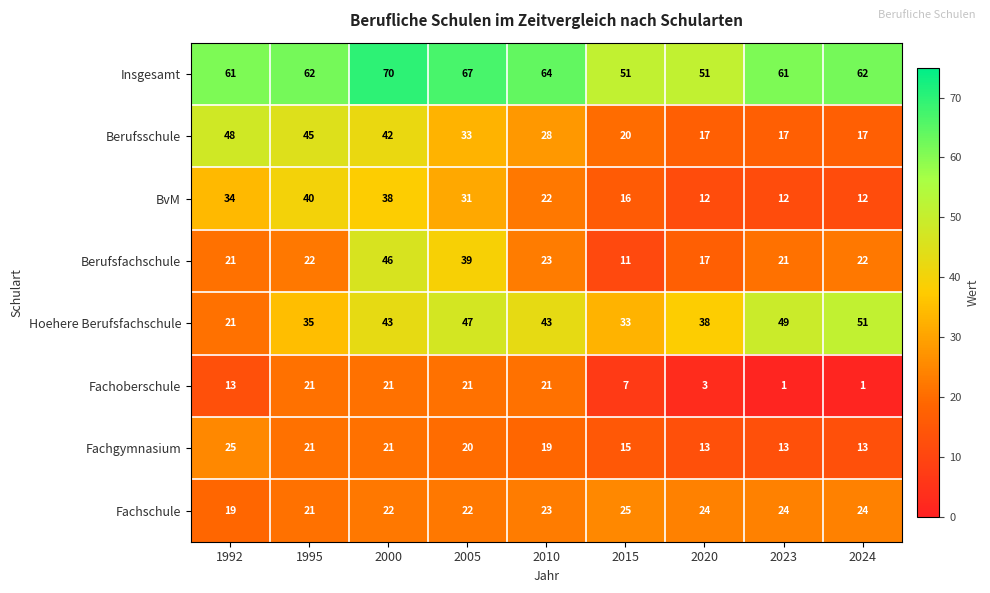

Which series has the largest total across all categories?

Insgesamt